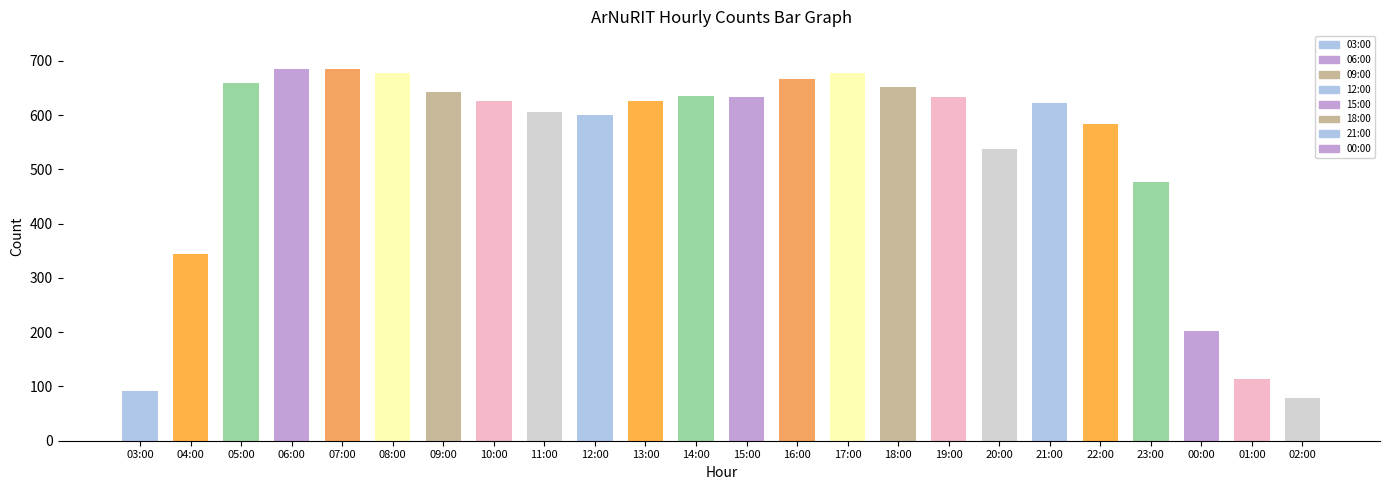

What is the value of the 9th bar from the left?

606